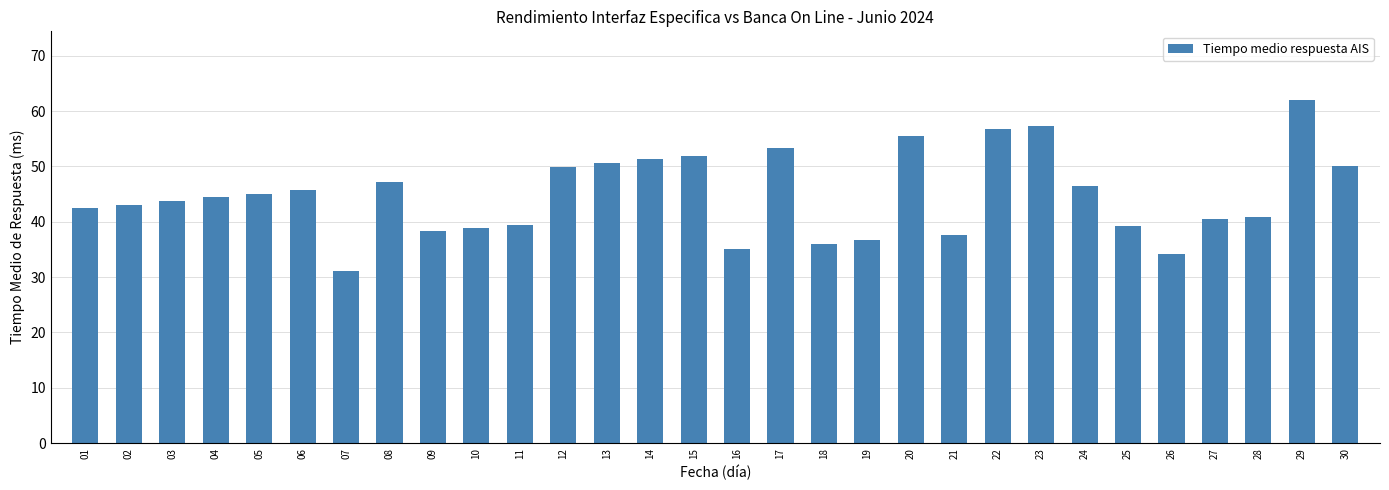

Does the chart contain stacked bars?

No